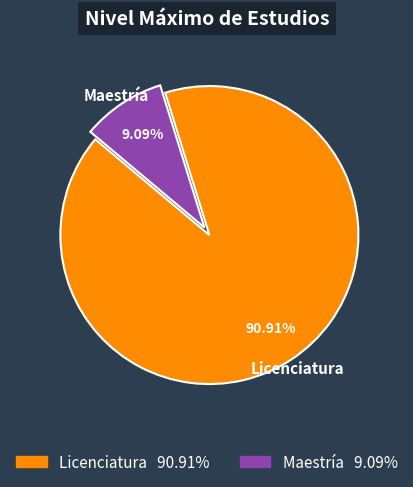

Rank the categories by value from lowest to highest.

Maestría, Licenciatura